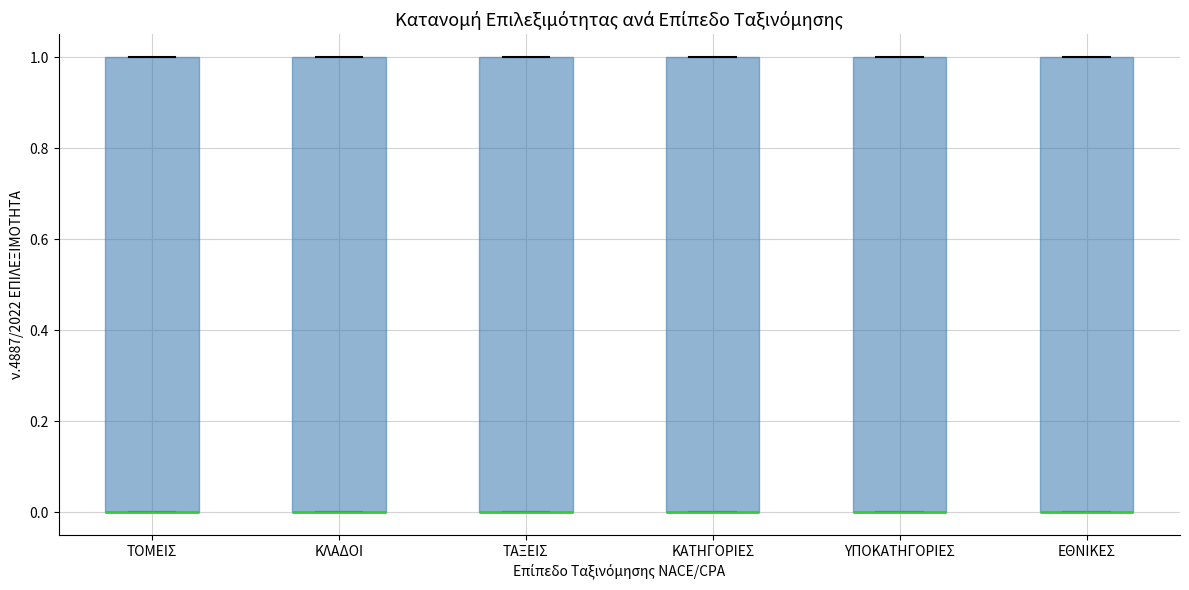

Where is the upper edge of the box for ΕΘΝΙΚΕΣ on the y-axis? The values are not printed on the chart, so give them approximately, as read against the axis.

1